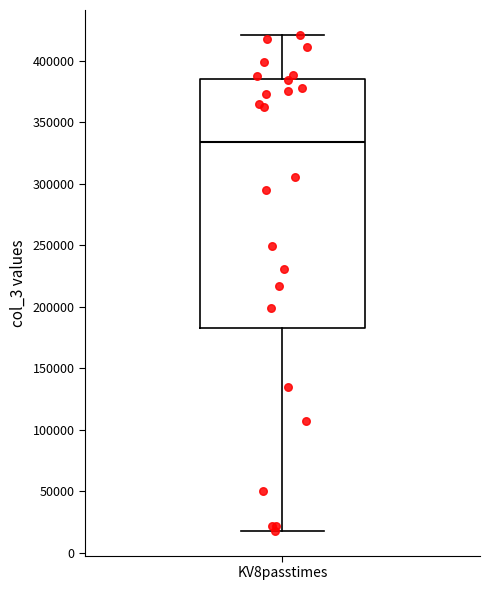

Read this box plot against the y-axis: the position of the median line, the range covered by the box, and the ends of both whiskers. The values are not printed on the chart, so give them approximately, as read against the axis.

median 335000, box 185000 to 385000, whiskers 20000 to 420000